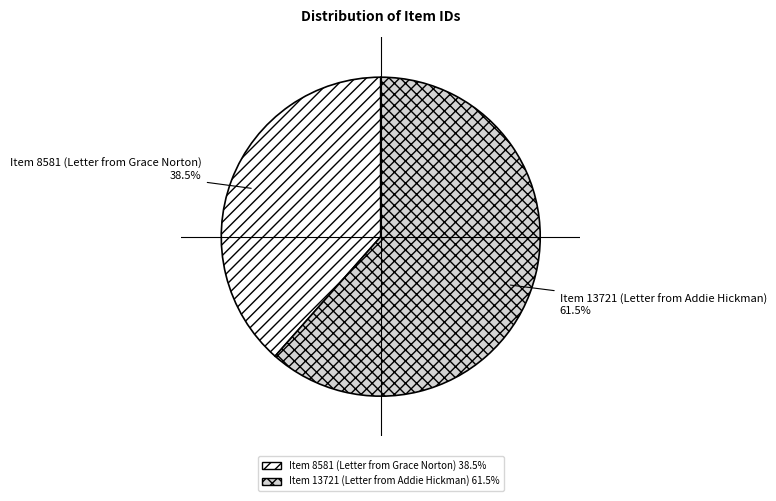

Which slice is the smallest?

Item 8581 (Letter from Grace Norton)